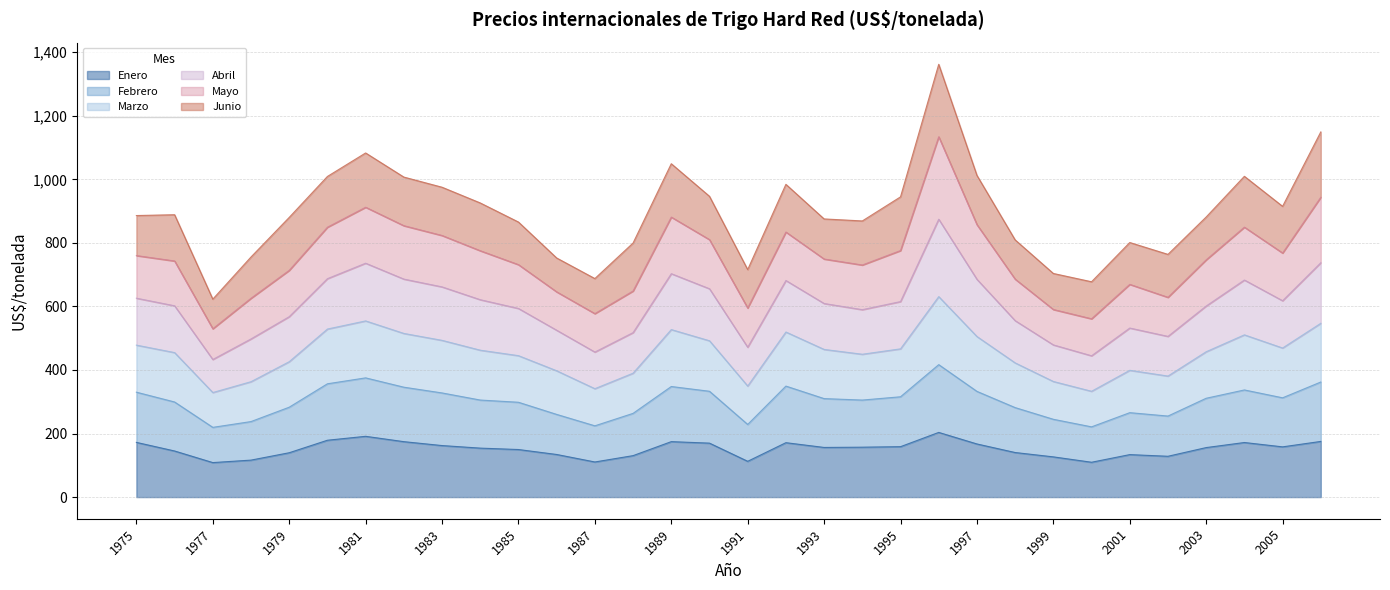

True or false: Febrero and Marzo cross at least once.

False